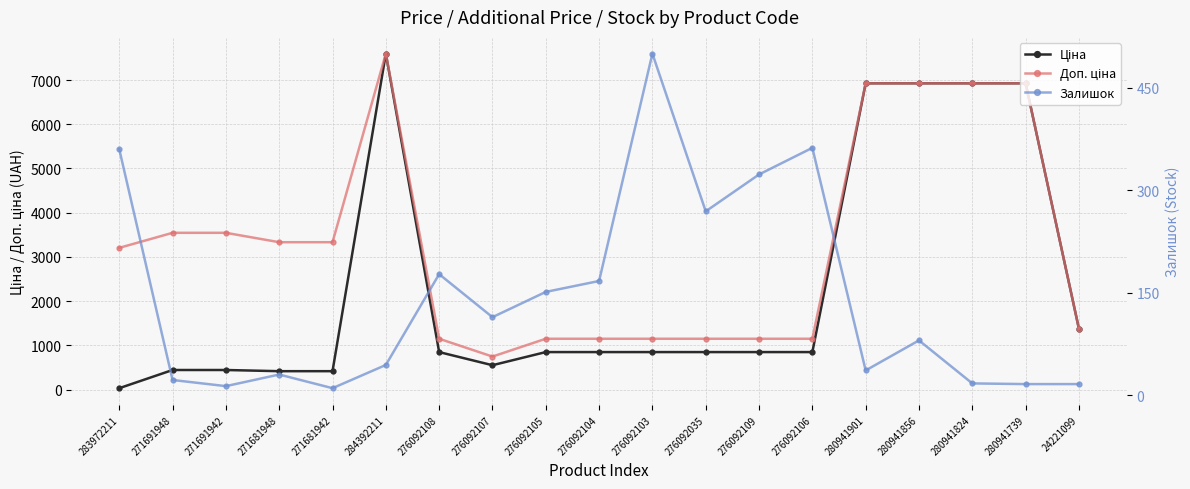

Reading left to right, extract all data points from this chart.

Ціна: 283972211=32.0	271691948=443.1	271691942=443.1	271681948=416.6	271681942=416.6	284392211=7596.5	276092108=848.4	276092107=551.5	276092105=848.4	276092104=848.4	276092103=848.4	276092035=848.4	276092109=848.4	276092106=848.4	280941901=6925.7	280941856=6925.7	280941824=6925.7	280941739=6925.7	24221099=1375.4
Доп. ціна: 283972211=3205.0	271691948=3545.0	271691942=3545.0	271681948=3332.5	271681942=3332.5	284392211=7596.5	276092108=1149.7	276092107=747.0	276092105=1149.7	276092104=1149.7	276092103=1149.7	276092035=1149.7	276092109=1149.7	276092106=1149.7	280941901=6925.7	280941856=6925.7	280941824=6925.7	280941739=6925.7	24221099=1375.0
Залишок: 283972211=360.0	271691948=22.0	271691942=13.0	271681948=30.0	271681942=10.0	284392211=44.0	276092108=177.0	276092107=114.0	276092105=151.0	276092104=167.0	276092103=500.0	276092035=269.0	276092109=323.0	276092106=362.0	280941901=36.0	280941856=80.0	280941824=17.0	280941739=16.0	24221099=16.0